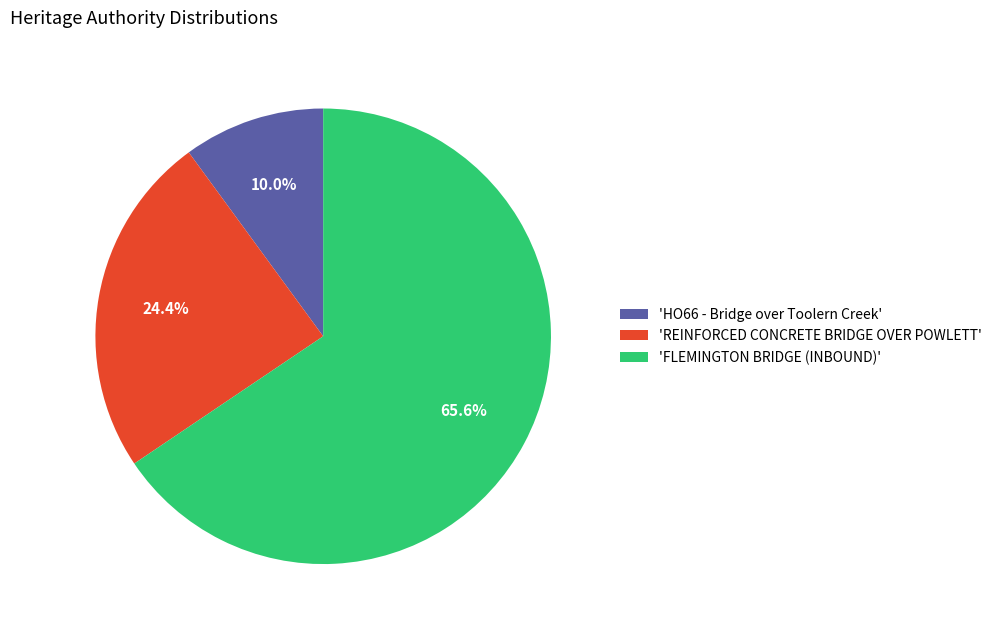

How much of the chart is everything except 'REINFORCED CONCRETE BRIDGE OVER POWLETT'?

75.6%